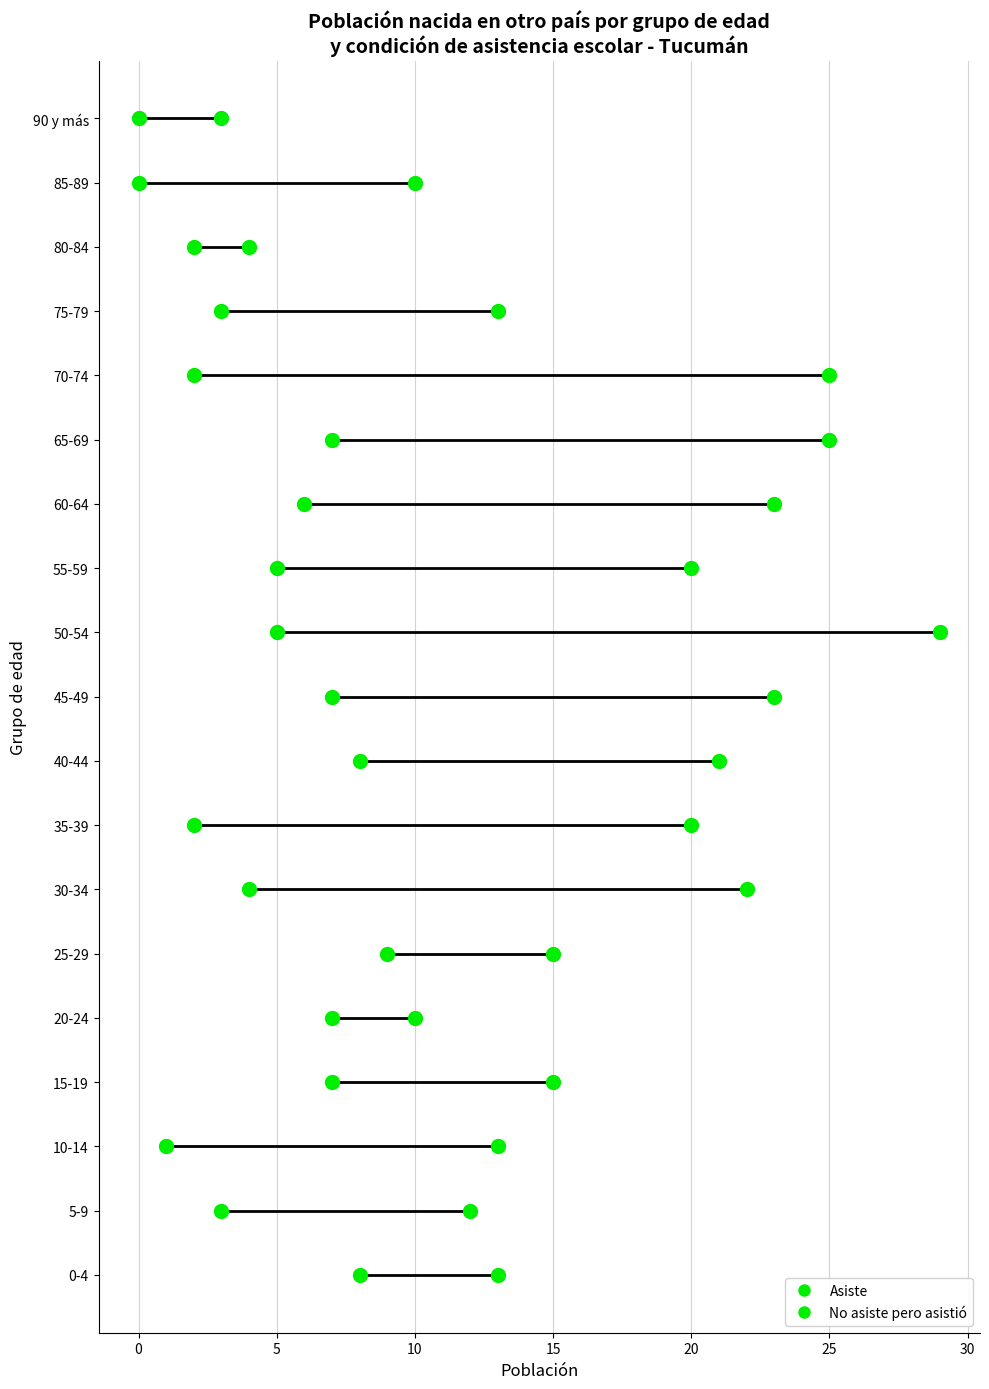

What are all the series names shown in the legend?

Asiste, No asiste pero asistió